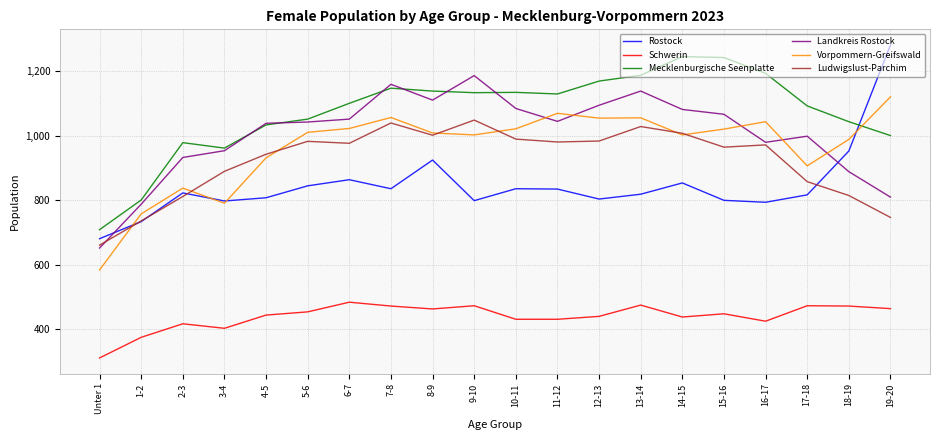

What position from the right is 19-20?

1